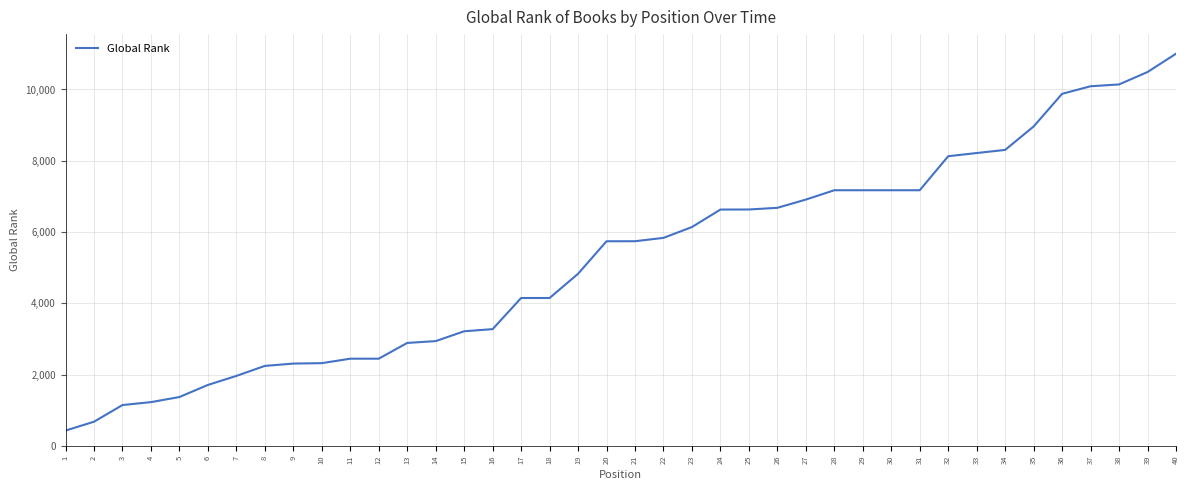

What is the average value?

5252